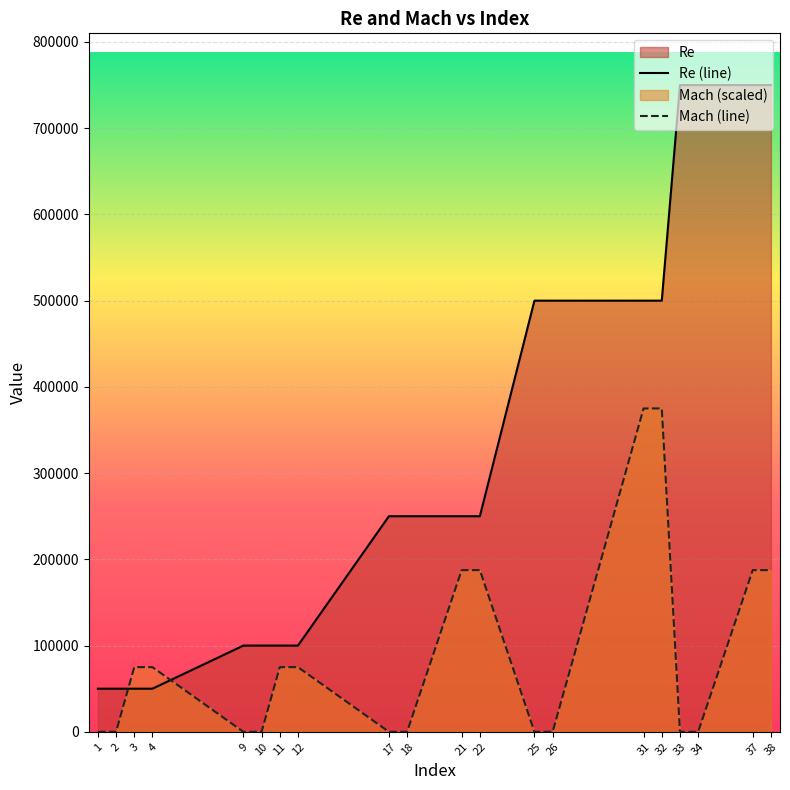

The value of Mach at 1 is -261651. True or false?

False